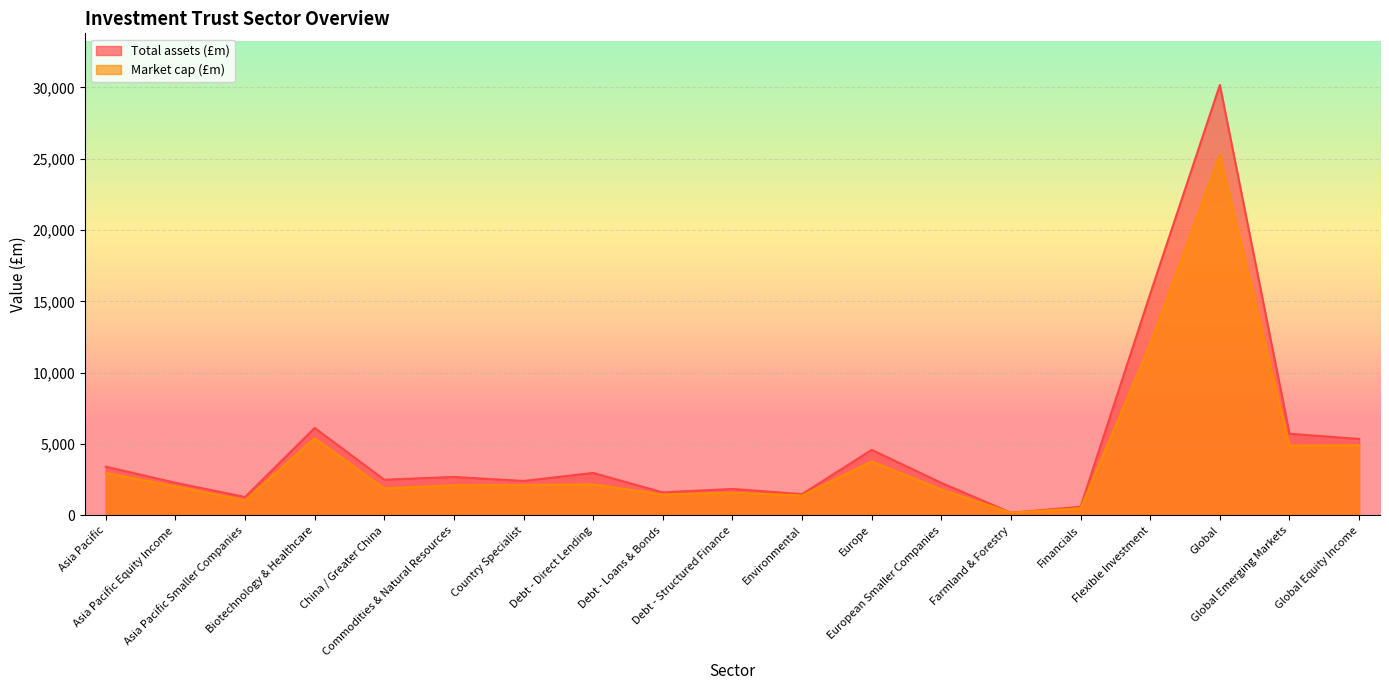

The value of Total assets (£m) at Farmland & Forestry is 245.6. True or false?

False